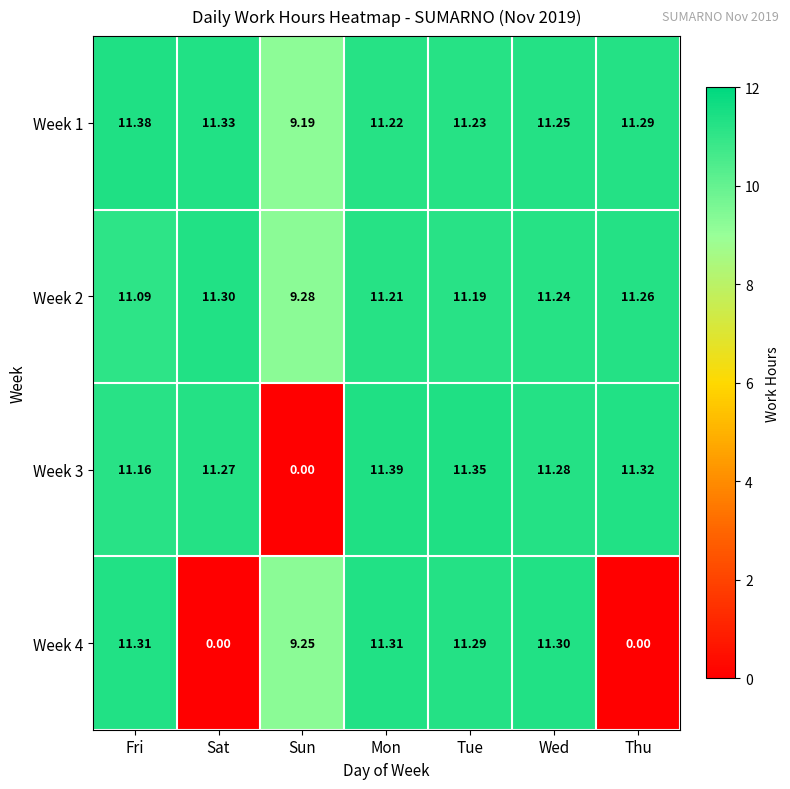

List the labels in order of Week 3 value, smallest first.

Sun, Fri, Sat, Wed, Thu, Tue, Mon